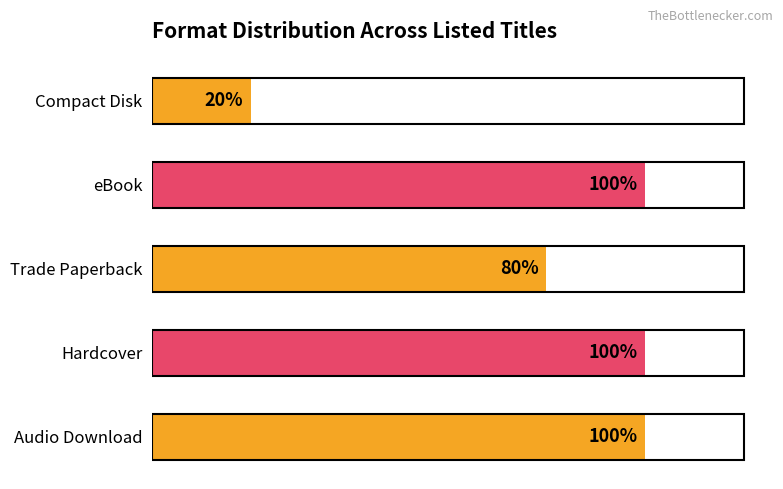

Are the bars horizontal?

Yes